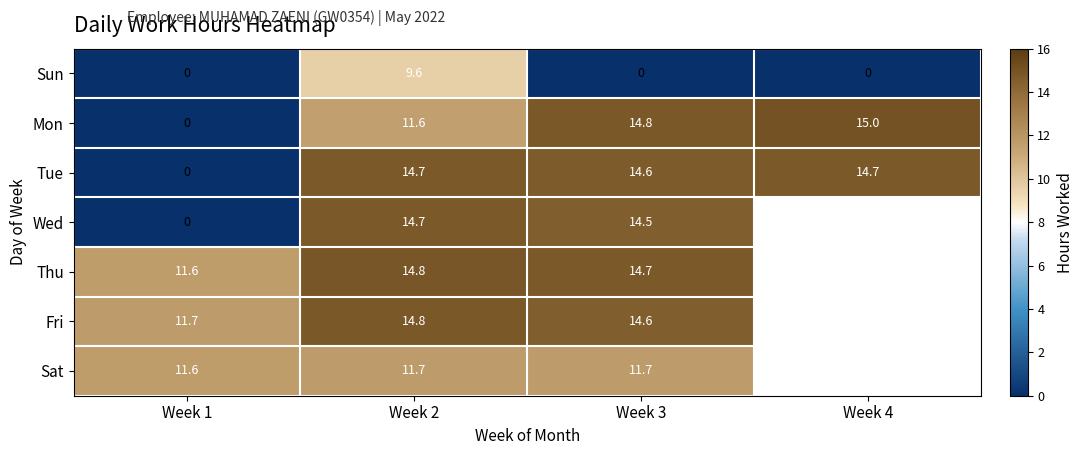

What is the maximum value shown in the chart?

15.0